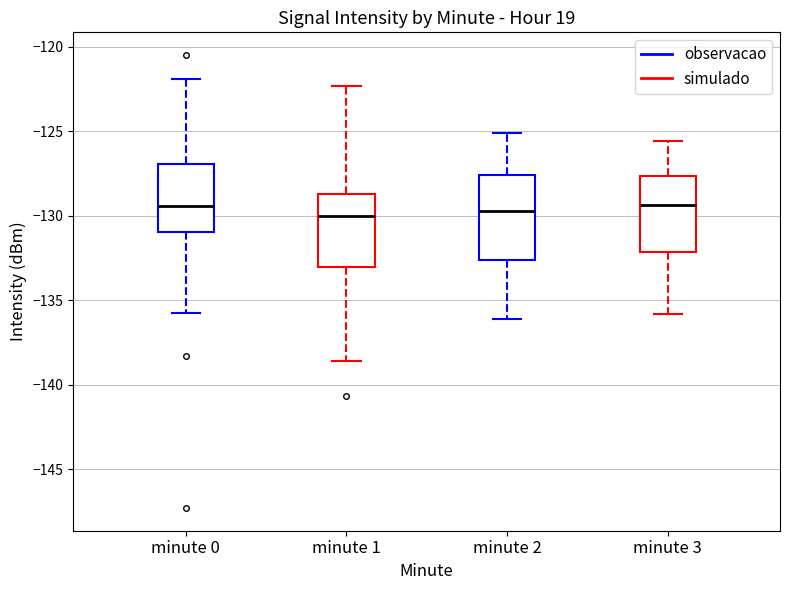

Reading left to right, read every box against the y-axis: the position of its median line, the range the box covers, and the ends of its whiskers. The values are not printed on the chart, so give them approximately, as read against the axis.

minute 0: median -129.5, box -131.0 to -127.0, whiskers -136.0 to -122.0
minute 1: median -130.0, box -133.0 to -128.5, whiskers -138.5 to -122.5
minute 2: median -129.5, box -132.5 to -127.5, whiskers -136.0 to -125.0
minute 3: median -129.5, box -132.0 to -127.5, whiskers -136.0 to -125.5